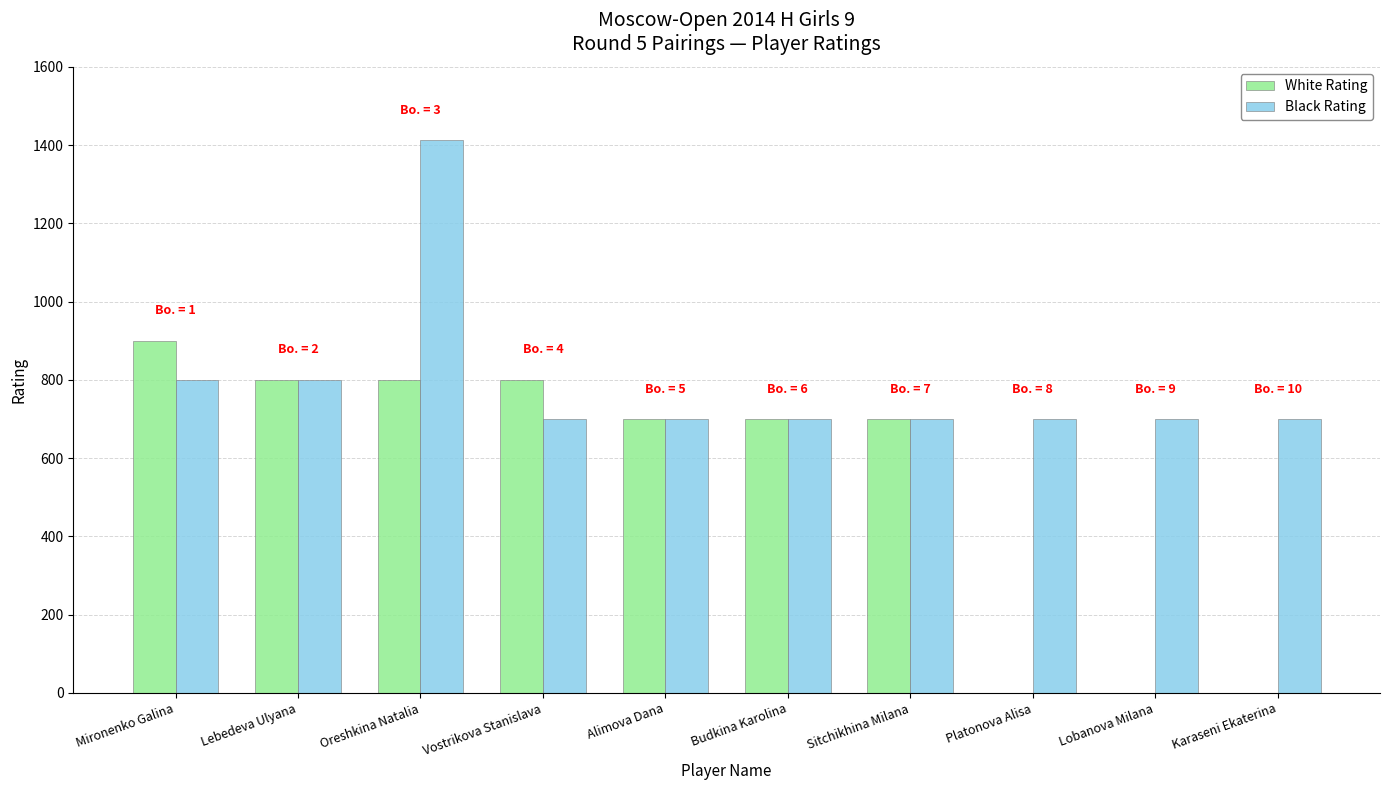

At which category is the sum across all series the highest?

Oreshkina Natalia